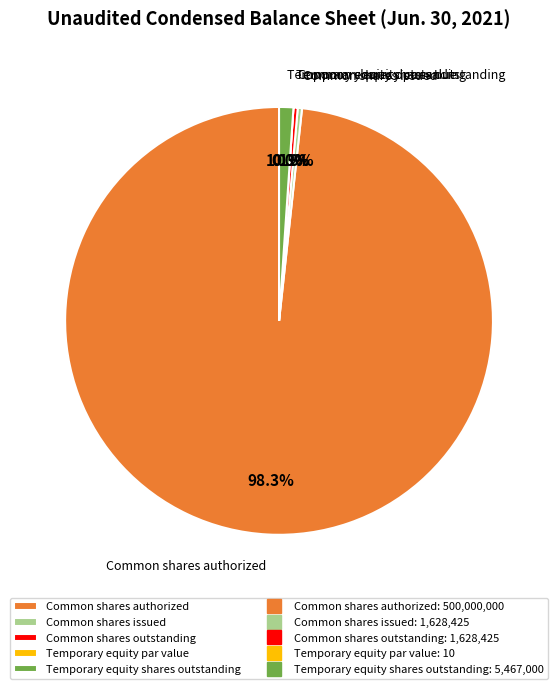

To the nearest percent, what is the difference between the largest and smallest slice percentages?

98%